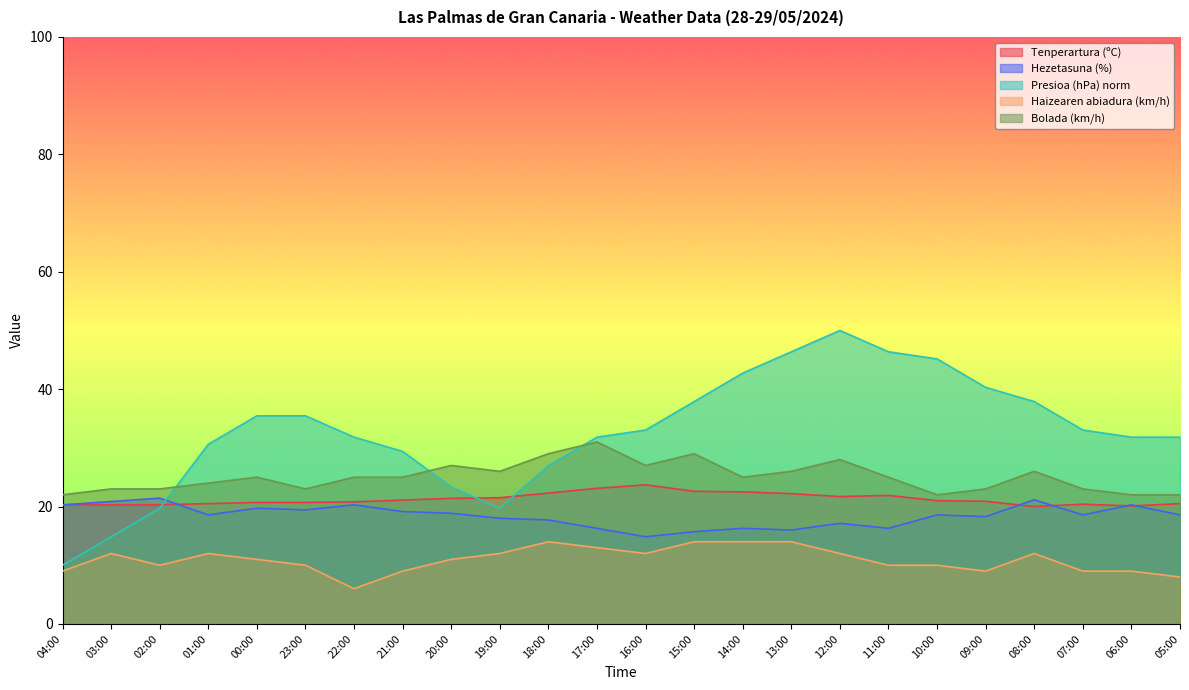

List the labels in order of Bolada (km/h) value, smallest first.

04:00, 10:00, 06:00, 05:00, 03:00, 02:00, 23:00, 09:00, 07:00, 01:00, 00:00, 22:00, 21:00, 14:00, 11:00, 19:00, 13:00, 08:00, 20:00, 16:00, 12:00, 18:00, 15:00, 17:00